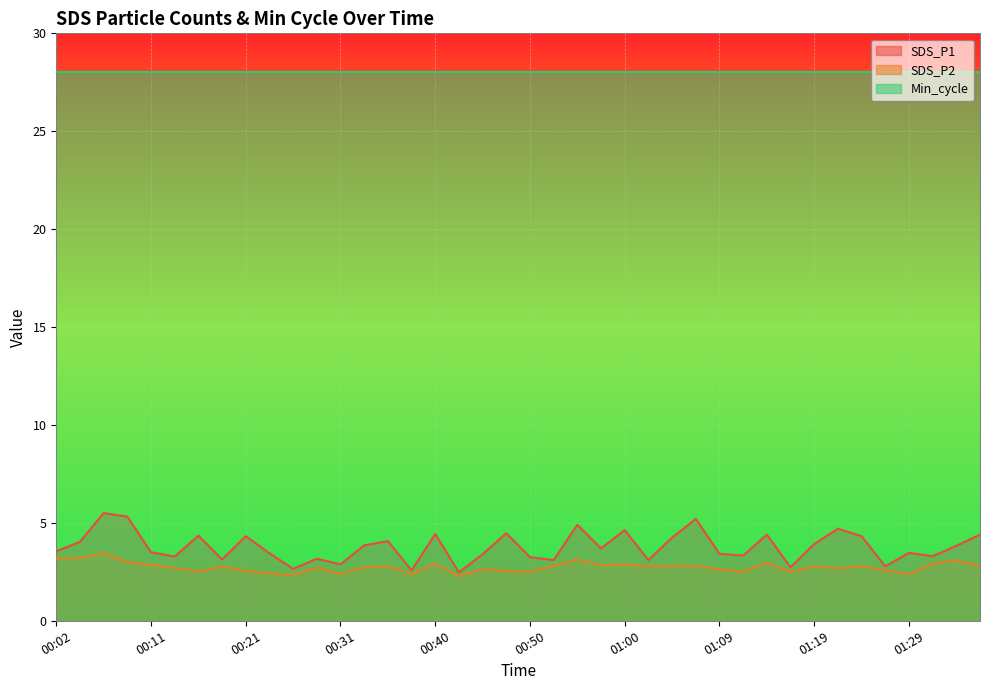

In SDS_P2, how many points are higher than both neighbors (excluding endpoints)?

12